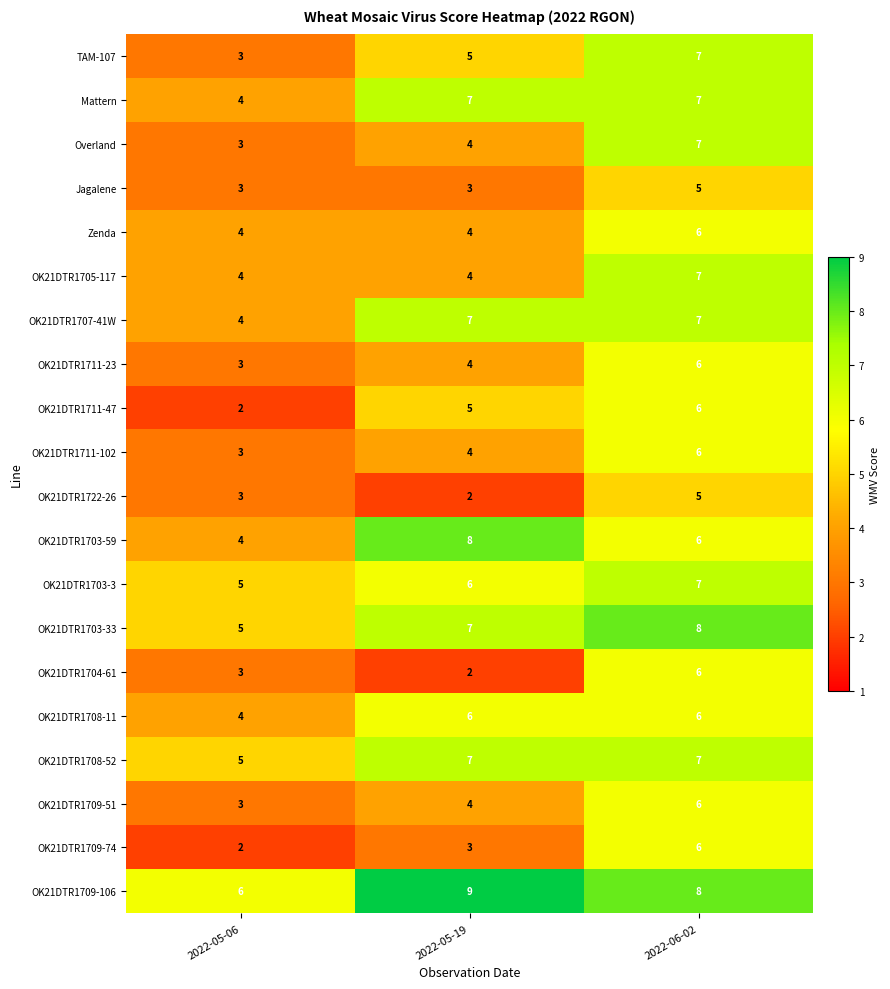

Rank the categories by Overland value from lowest to highest.

2022-05-06, 2022-05-19, 2022-06-02